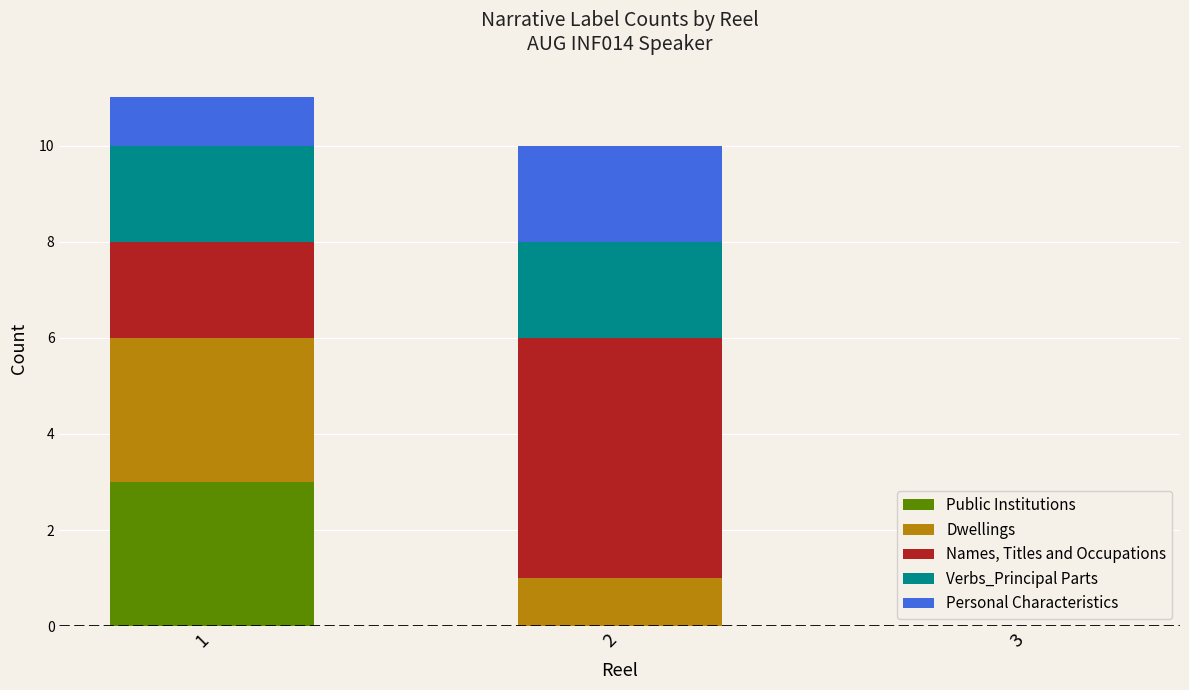

What is the maximum value for Public Institutions?

3